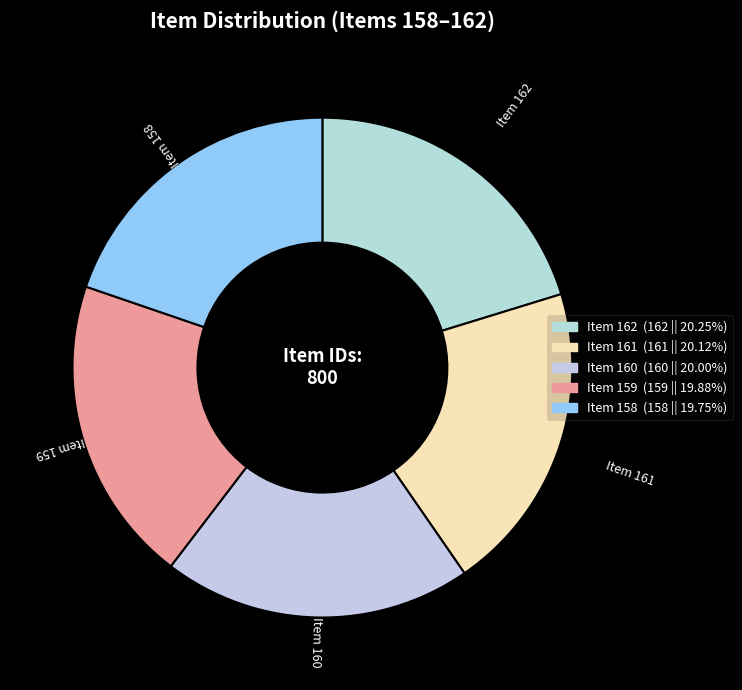

Count the number of slices in the pie.

5